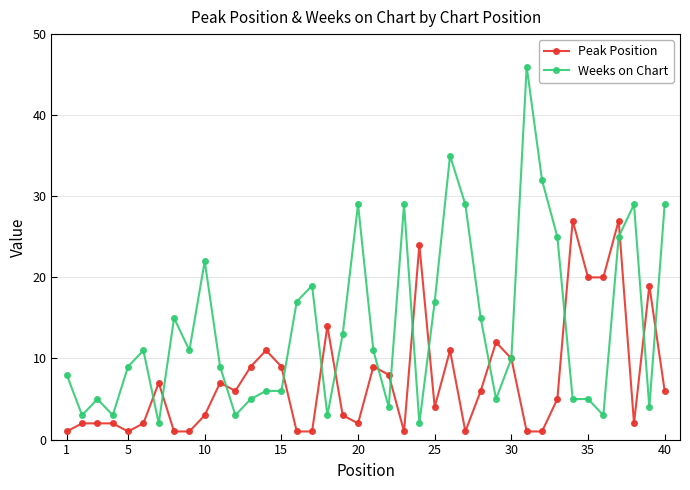

True or false: Peak Position has more than 0 points higher than both neighbors.

True